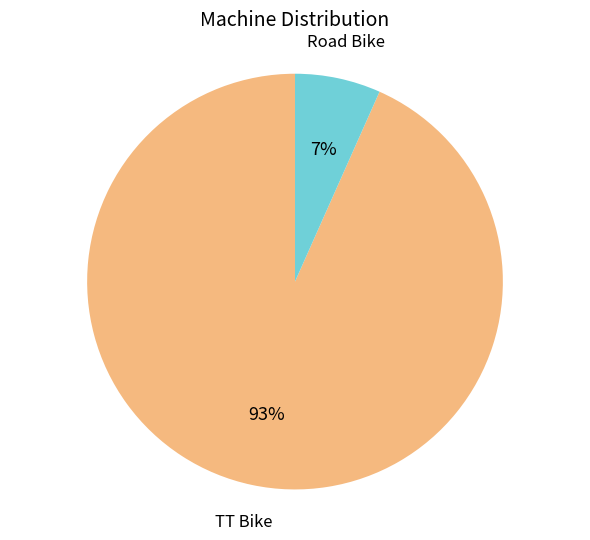

To the nearest percent, what is the average slice percentage?

50%